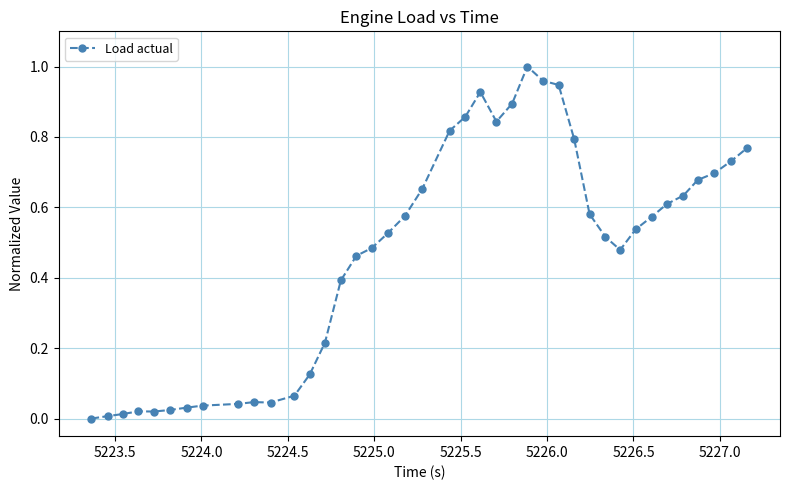

What is the sum of all values?

18.6